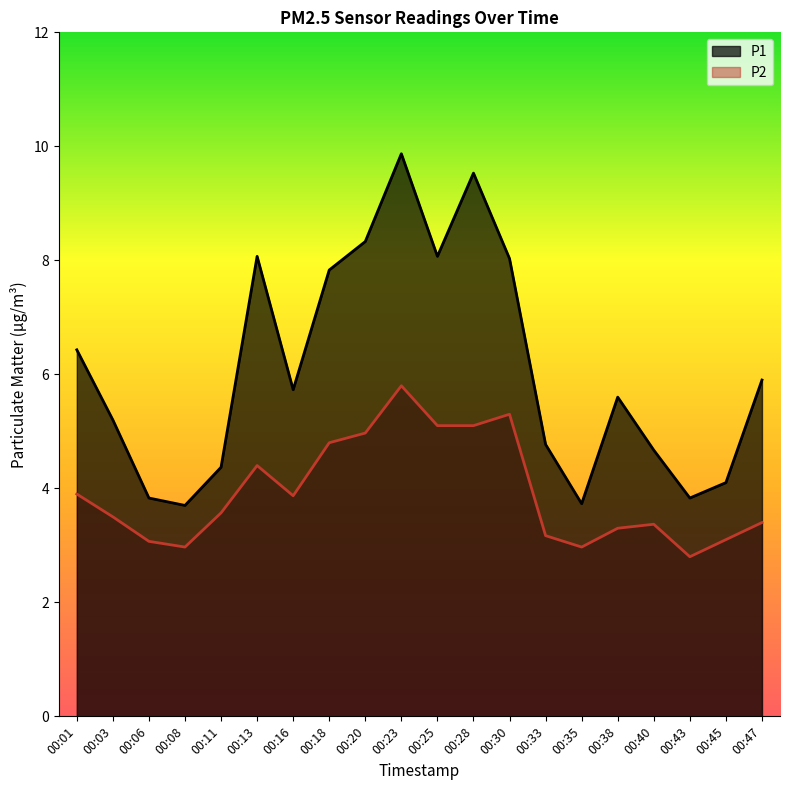

What value does the P1 series have at 00:38?

5.6